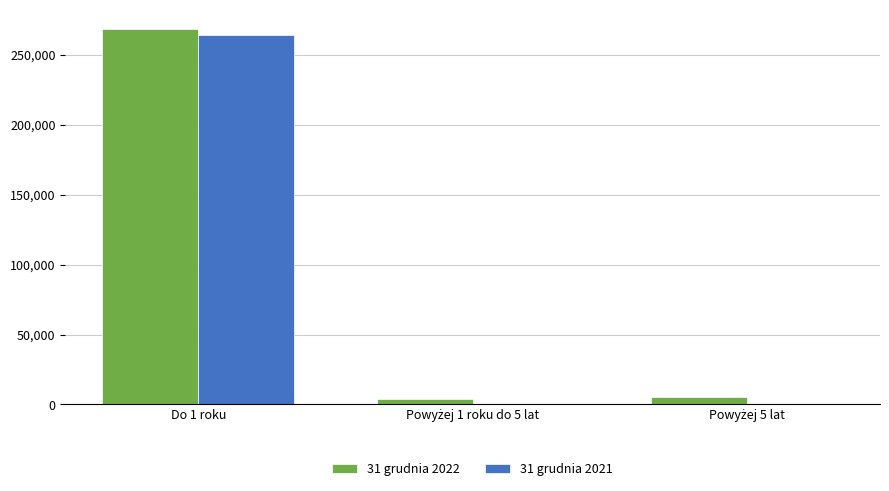

Count the number of data series in this chart.

2